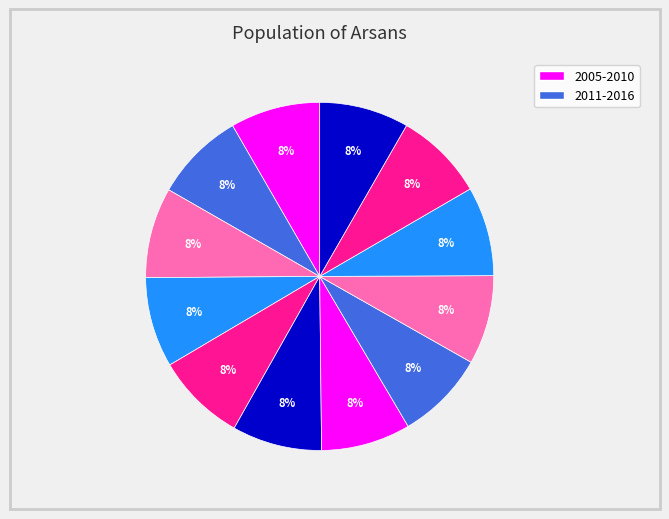

Count the number of slices in the pie.

12